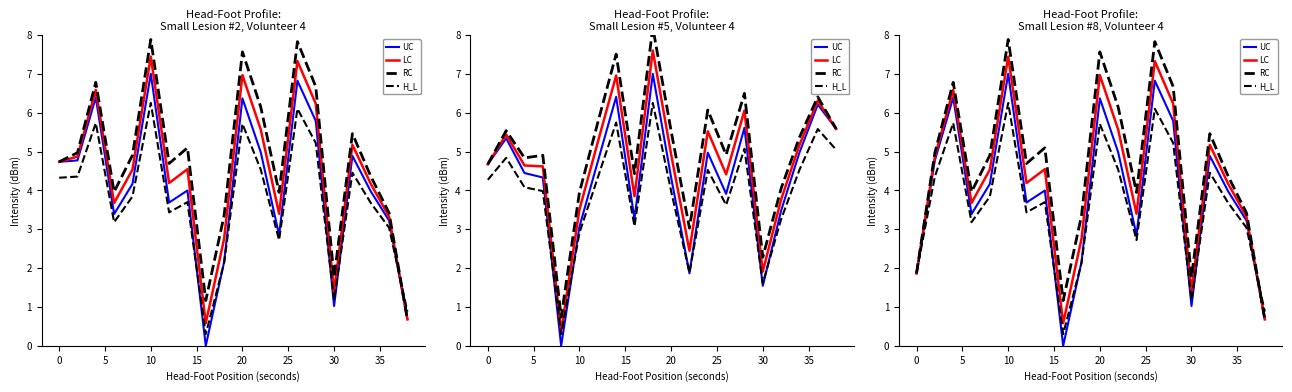

The value of RC at 0 is 7.3. True or false?

False